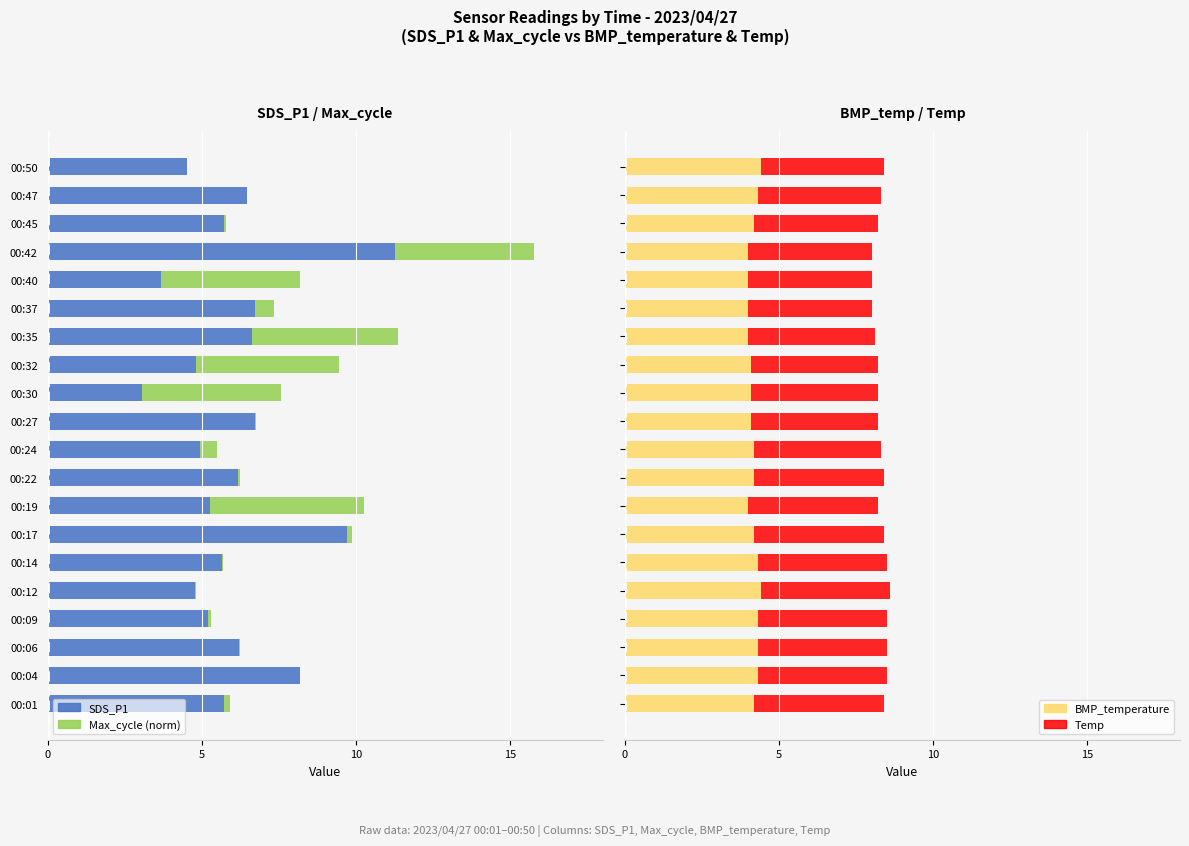

What is the minimum value for BMP_temperature?

4.0